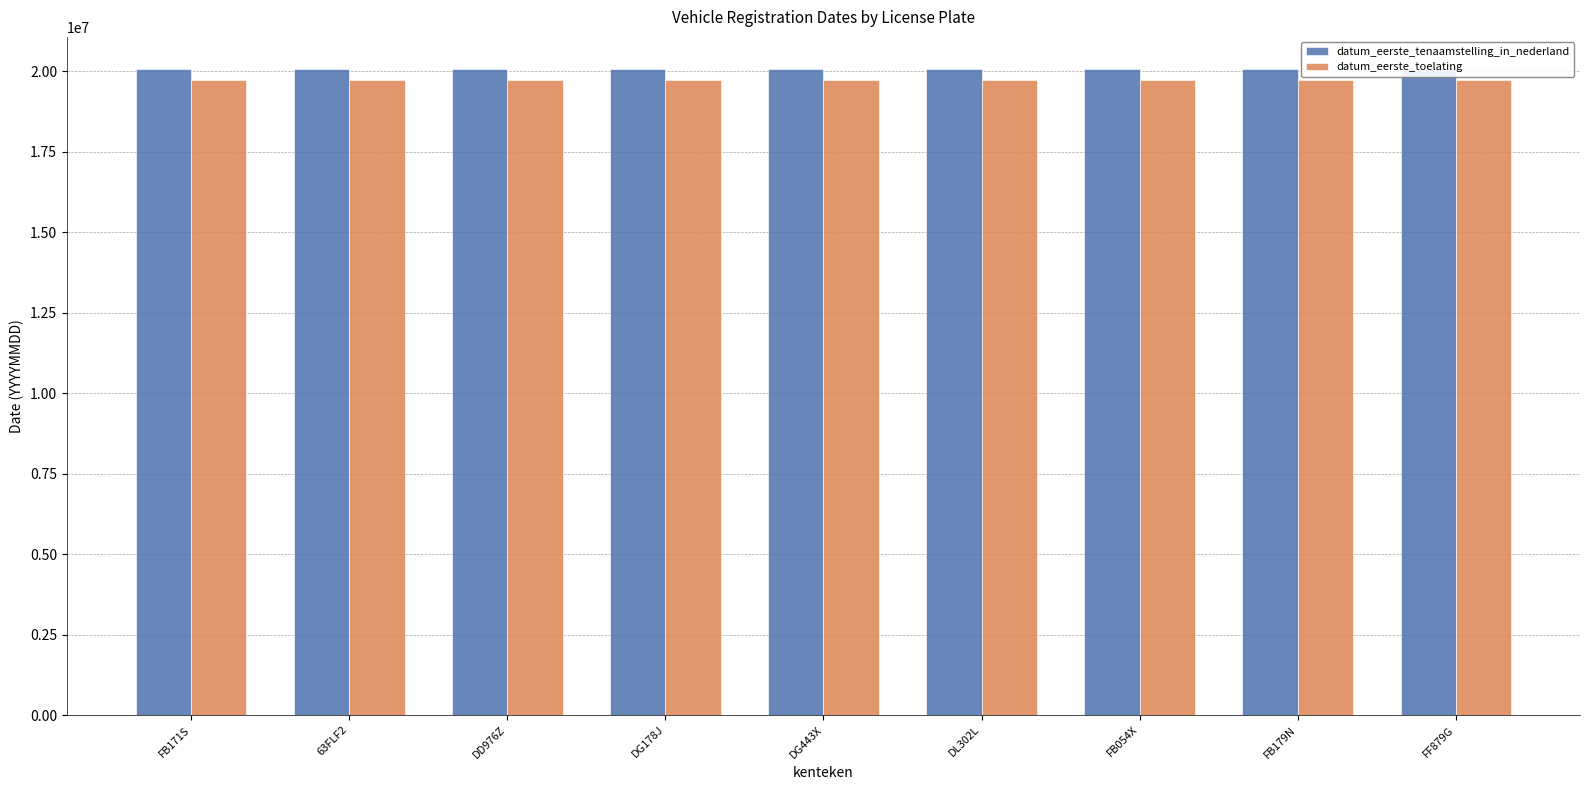

Reading right to left, transcribe all the data shown in this chart.

datum_eerste_tenaamstelling_in_nederland: 20061220	20061105	20061113	20061005	20060914	20060909	20060830	20060504	20061108
datum_eerste_toelating: 19731231	19731231	19731231	19731231	19731231	19731231	19731231	19731231	19731231